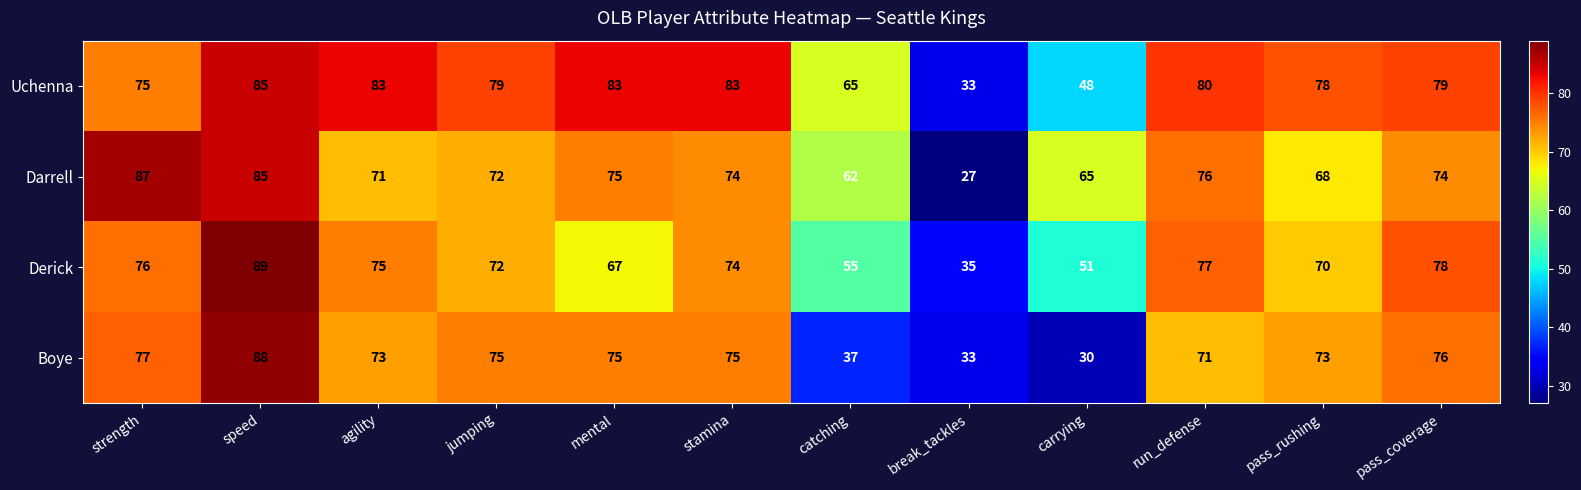

What is the maximum value shown in the chart?

89